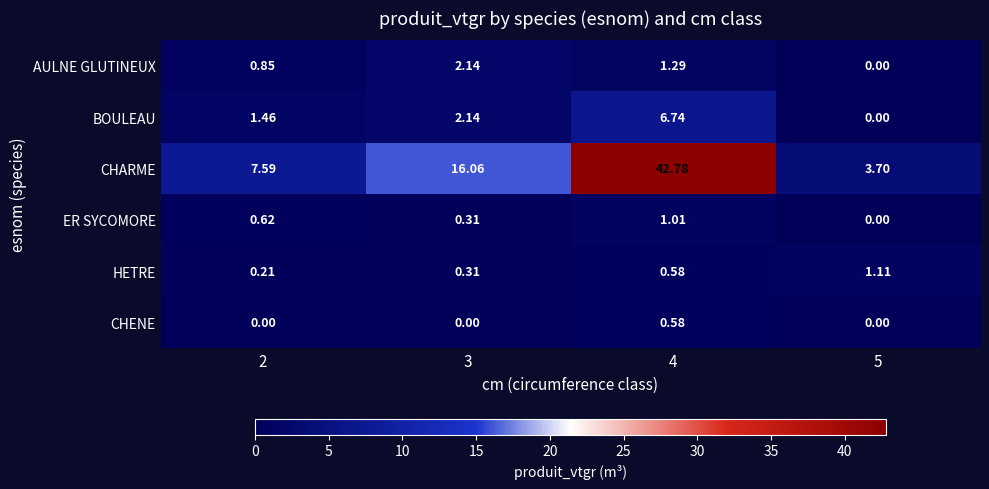

At how many categories does at least one series exceed 7?

3